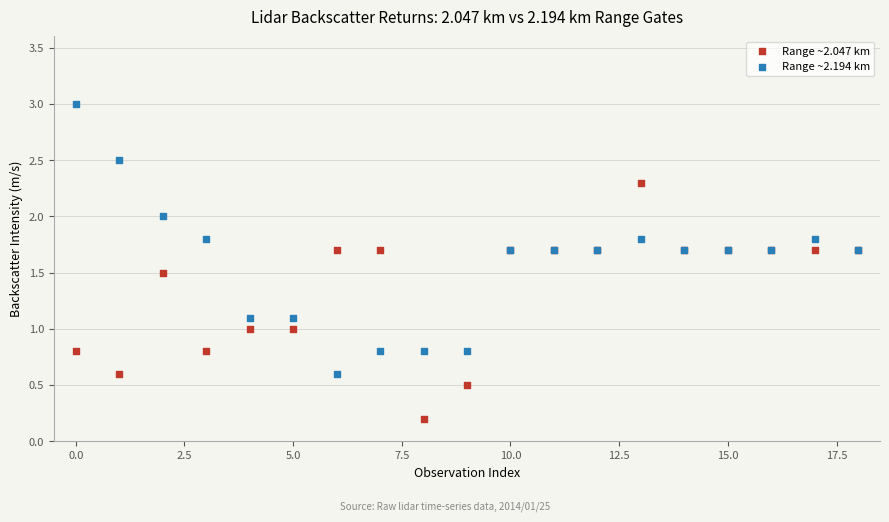

Which series contains the highest Y value?

Range ~2.194 km